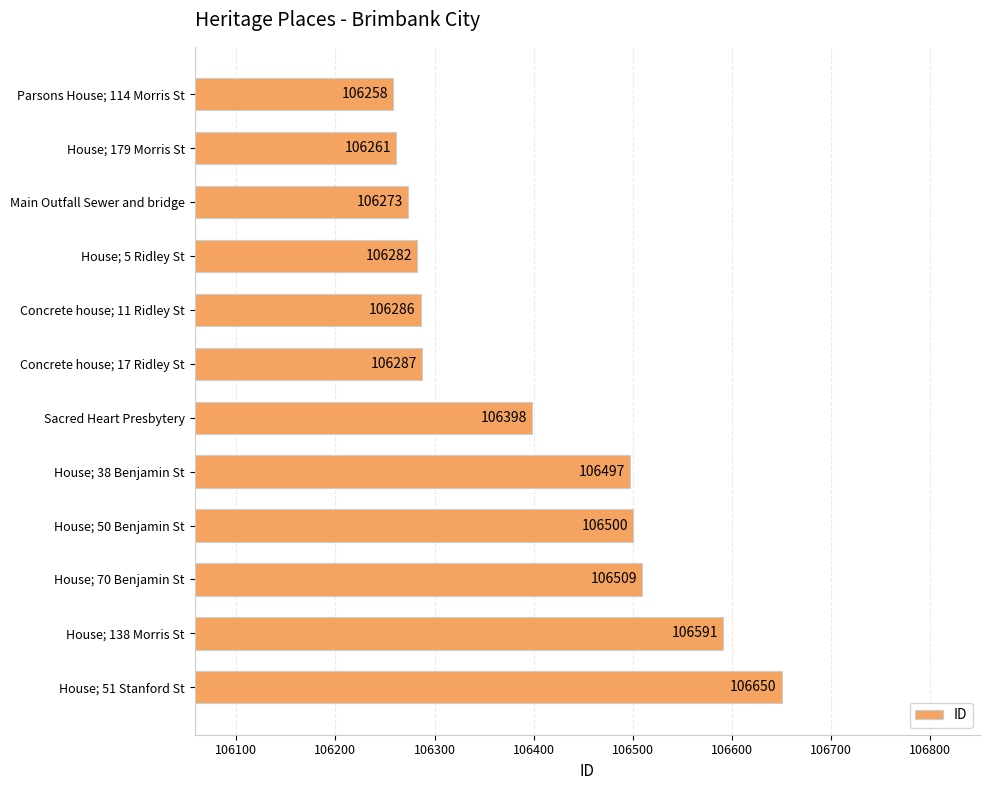

What is the value of the 5th bar from the top?

106286